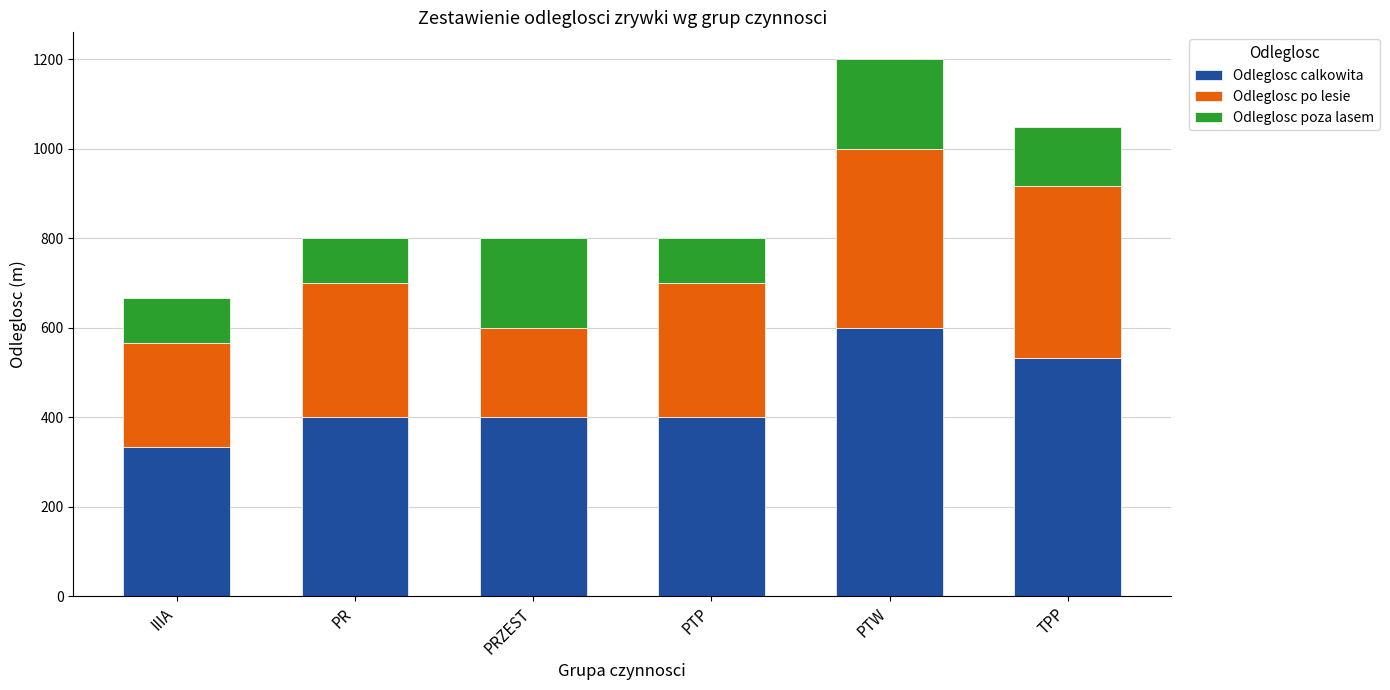

The value of Odleglosc calkowita at IIIA is 333. True or false?

True